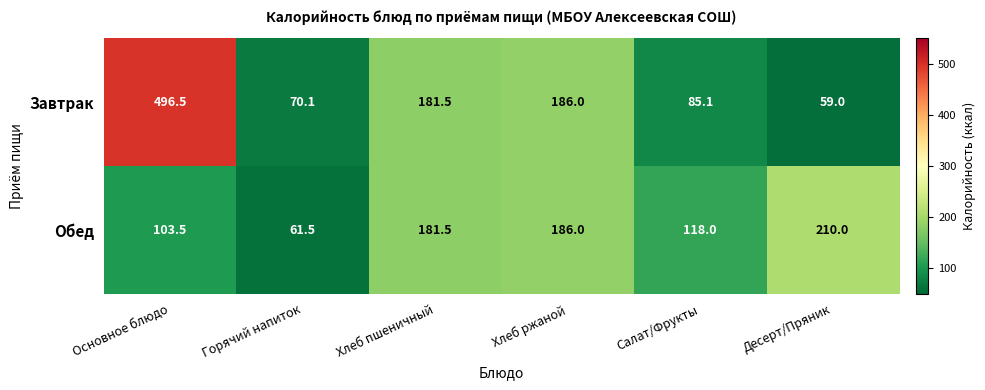

At which label is Завтрак closest to 277?

Хлеб ржаной